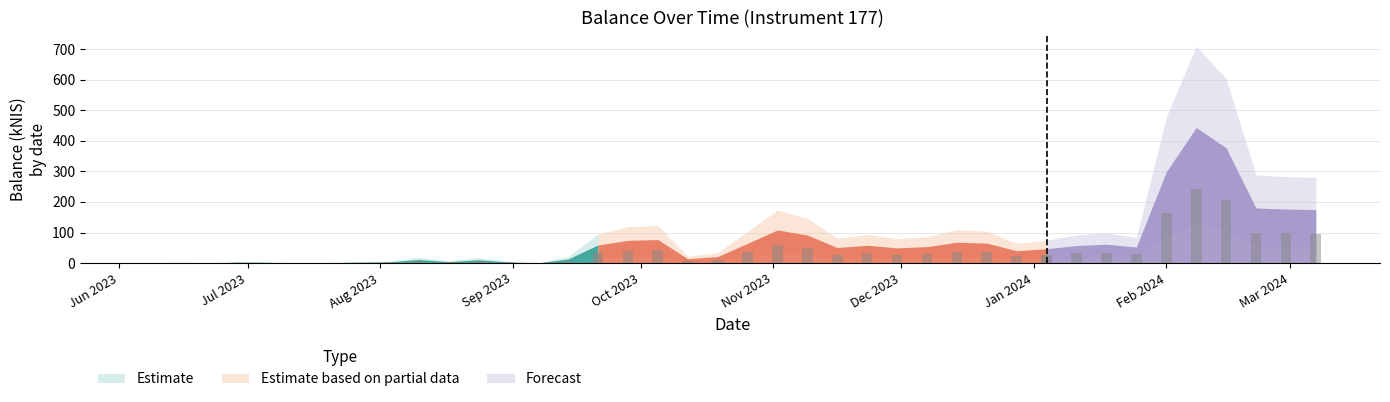

What is the change in value from 2023-10-05 to 2024-03-07?

+98.0